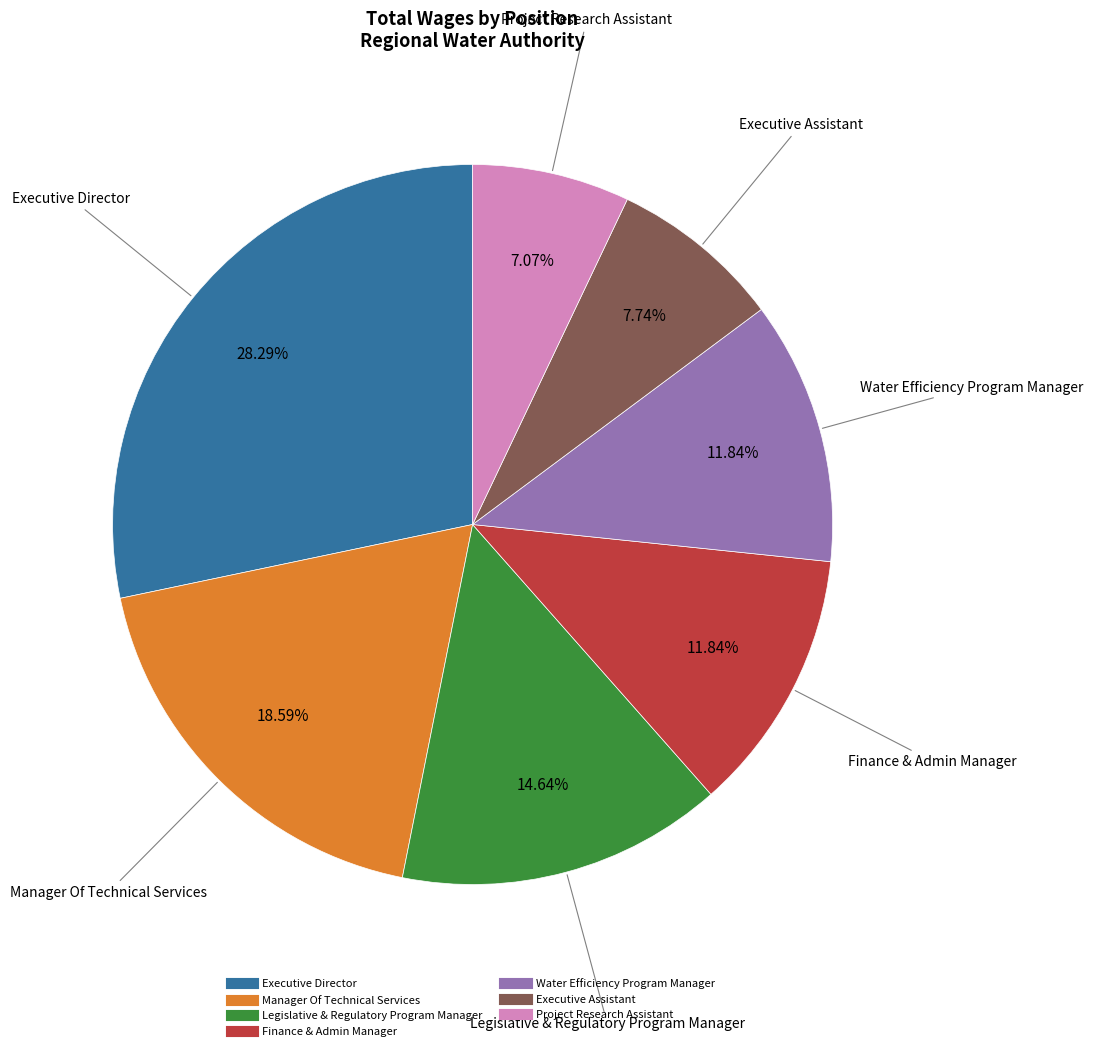

How many slices are in this pie chart?

7